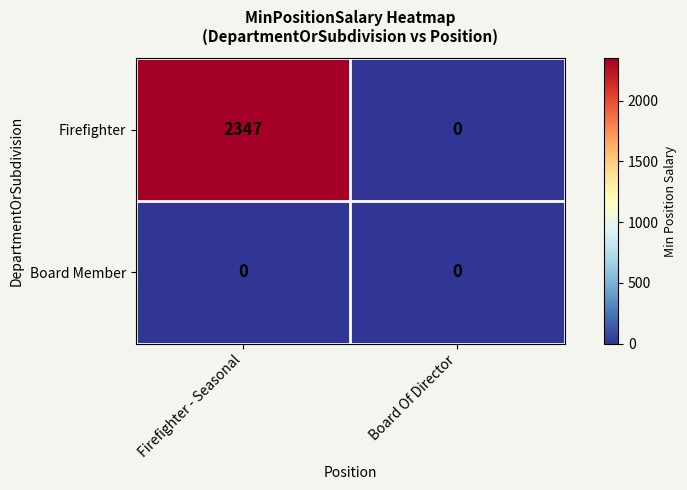

Reading left to right, transcribe all the data shown in this chart.

Firefighter: Firefighter - Seasonal=2347	Board Of Director=0
Board Member: Firefighter - Seasonal=0	Board Of Director=0